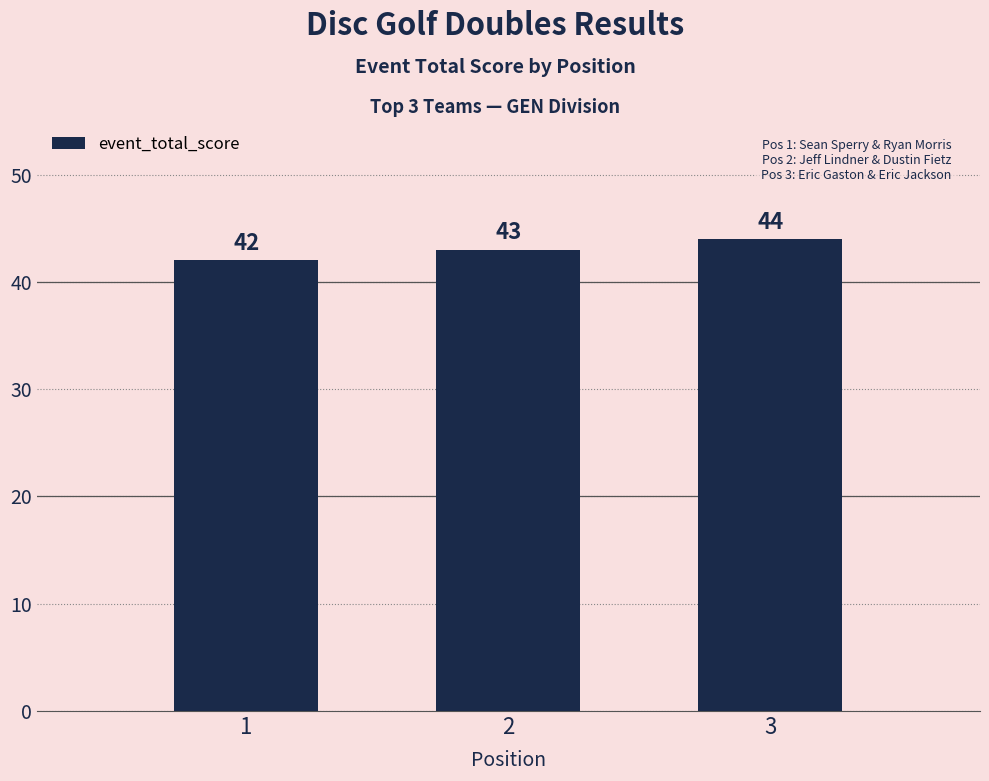

What is the sum of the values at 2 and 1?

85